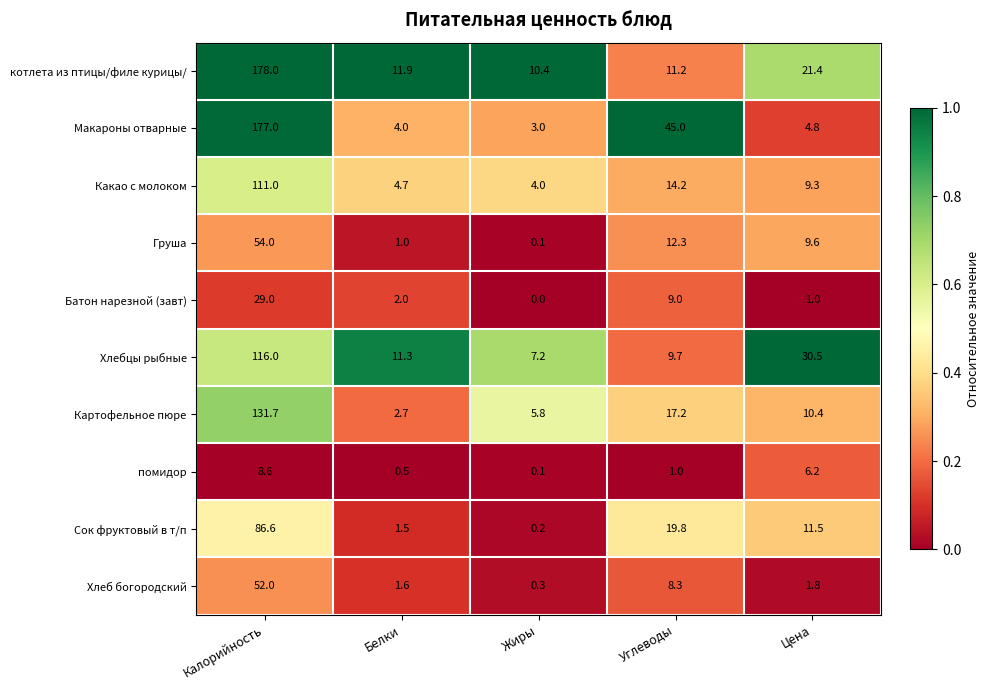

What is the average value of the Картофельное пюре series?

33.6